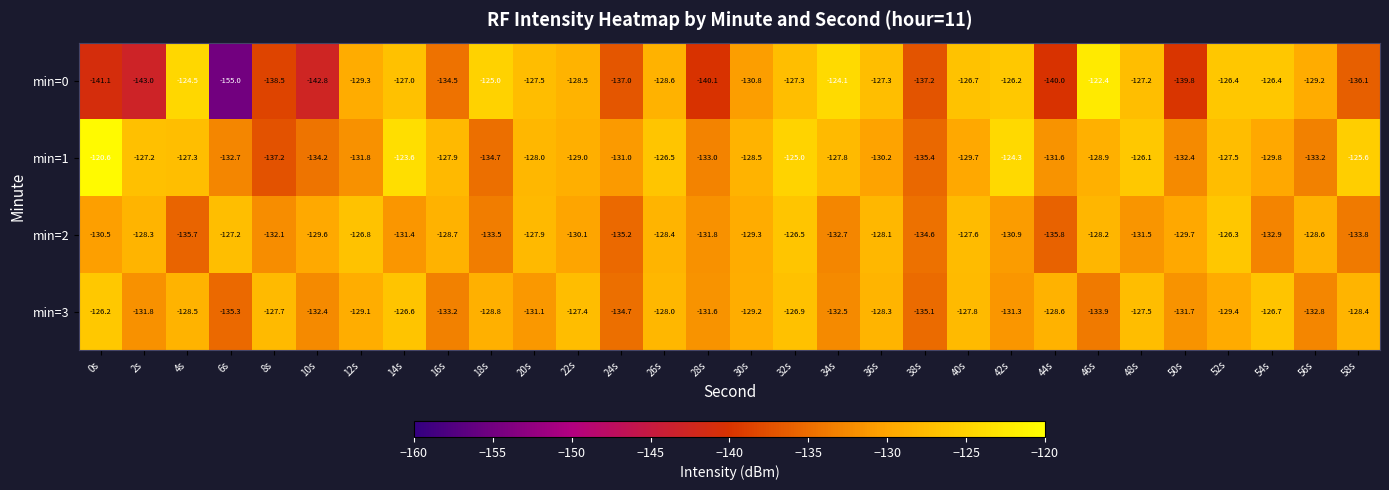

True or false: min=2 has a value of -135.2 at 24s.

True